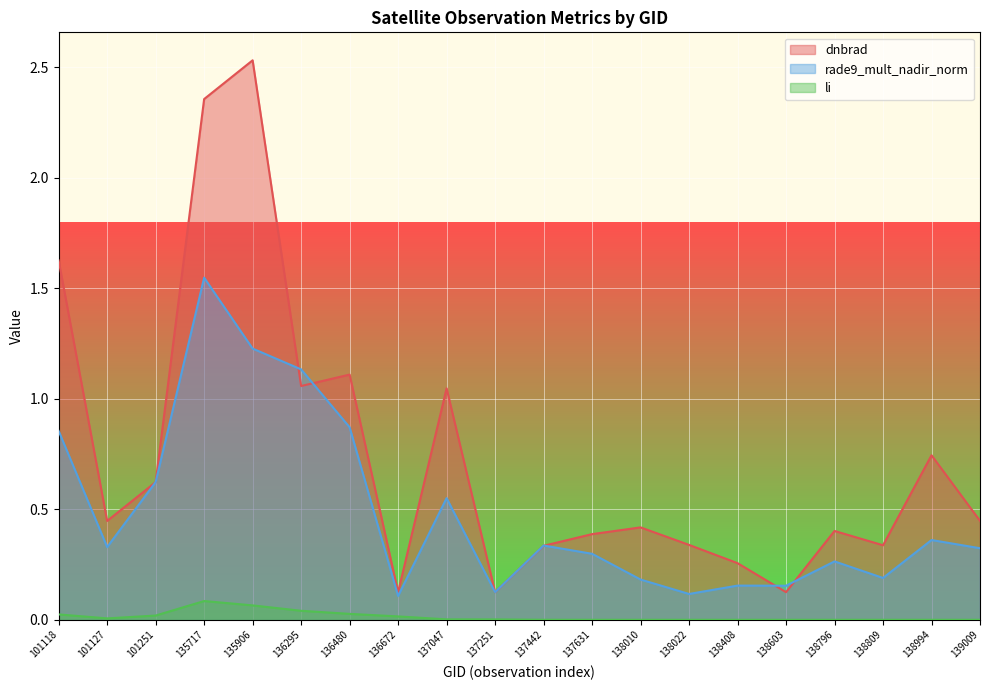

What is the greatest value displayed?

2.5